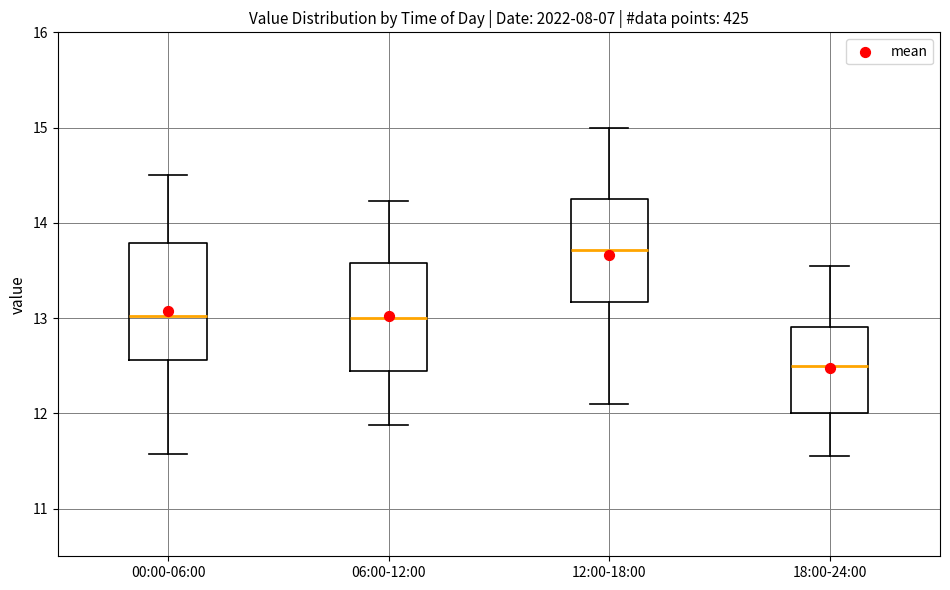

Which box has the highest median line?

12:00-18:00